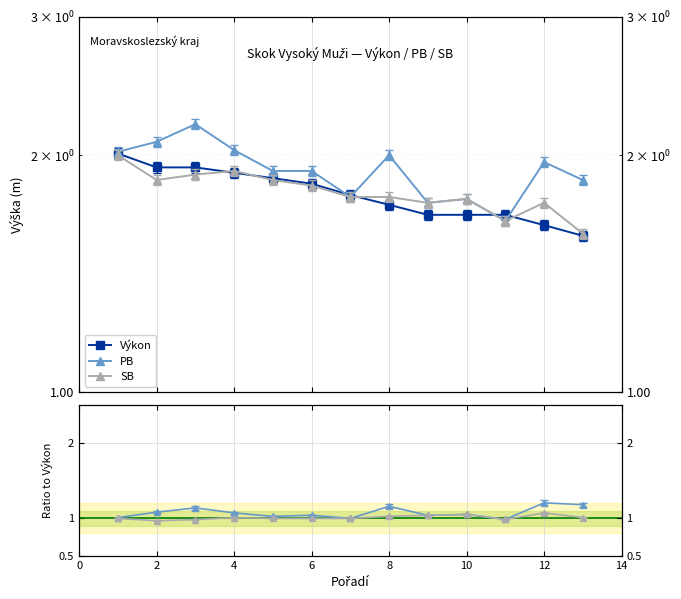

Between 10 and 14, which series saw the biggest shift?

PB / Výkon